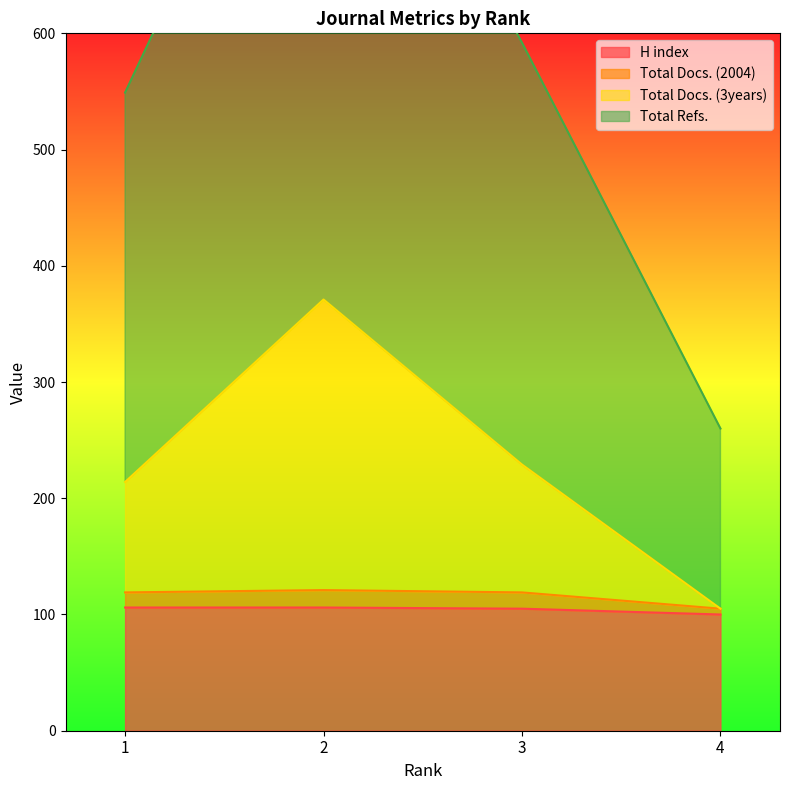

How many series are shown in this chart?

4